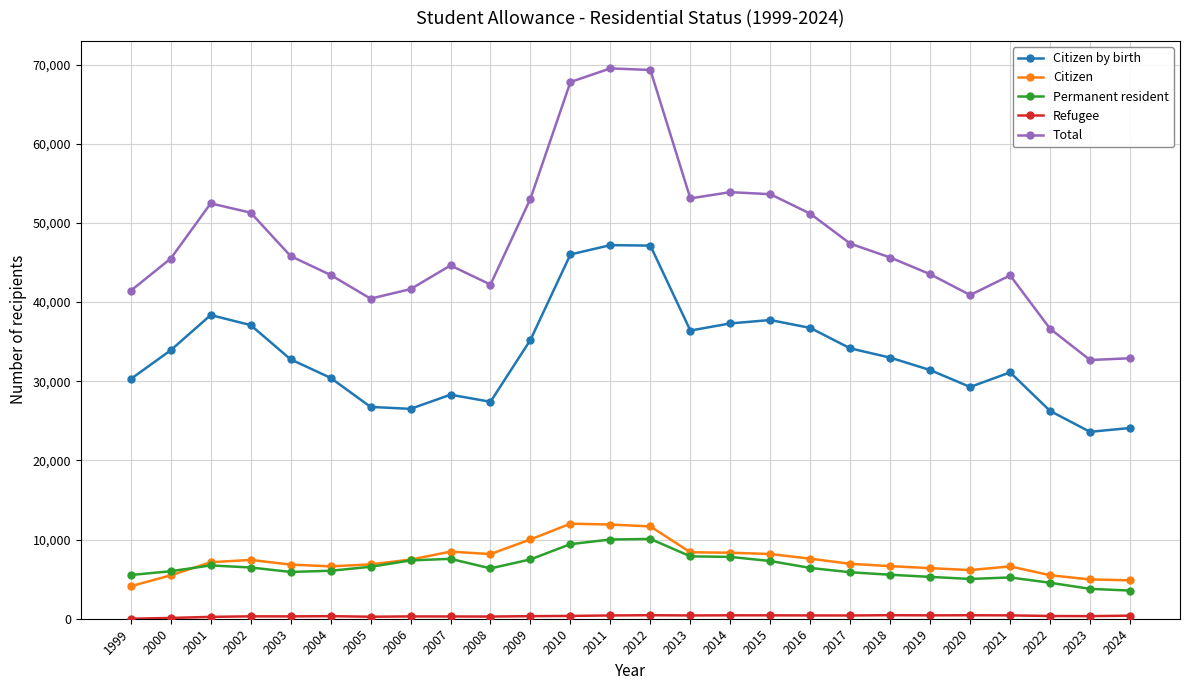

What is the sum of all Total values?

1243299